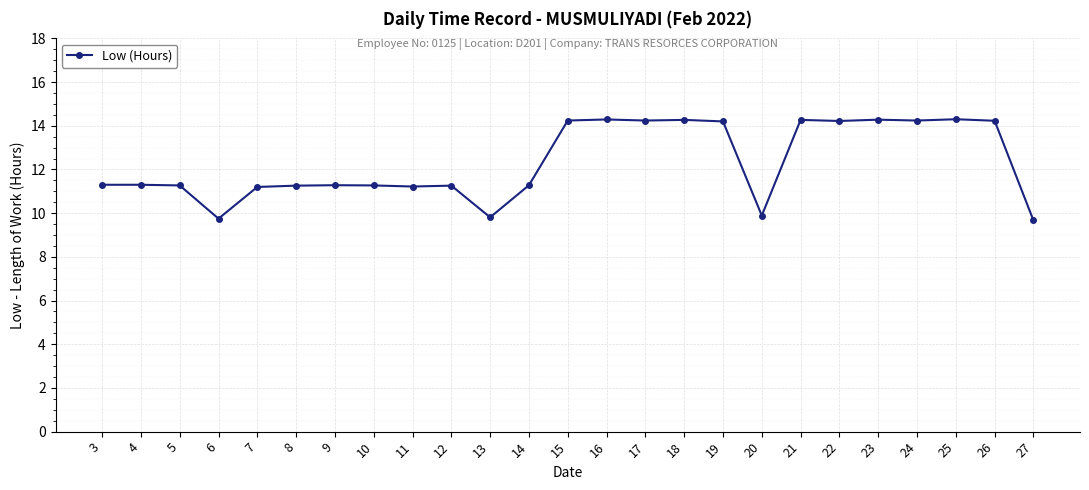

True or false: the data shows 24.6 at 15.

False